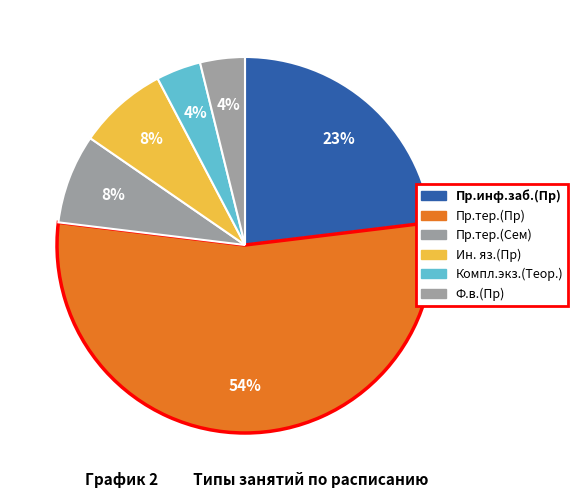

Count the number of slices in the pie.

6